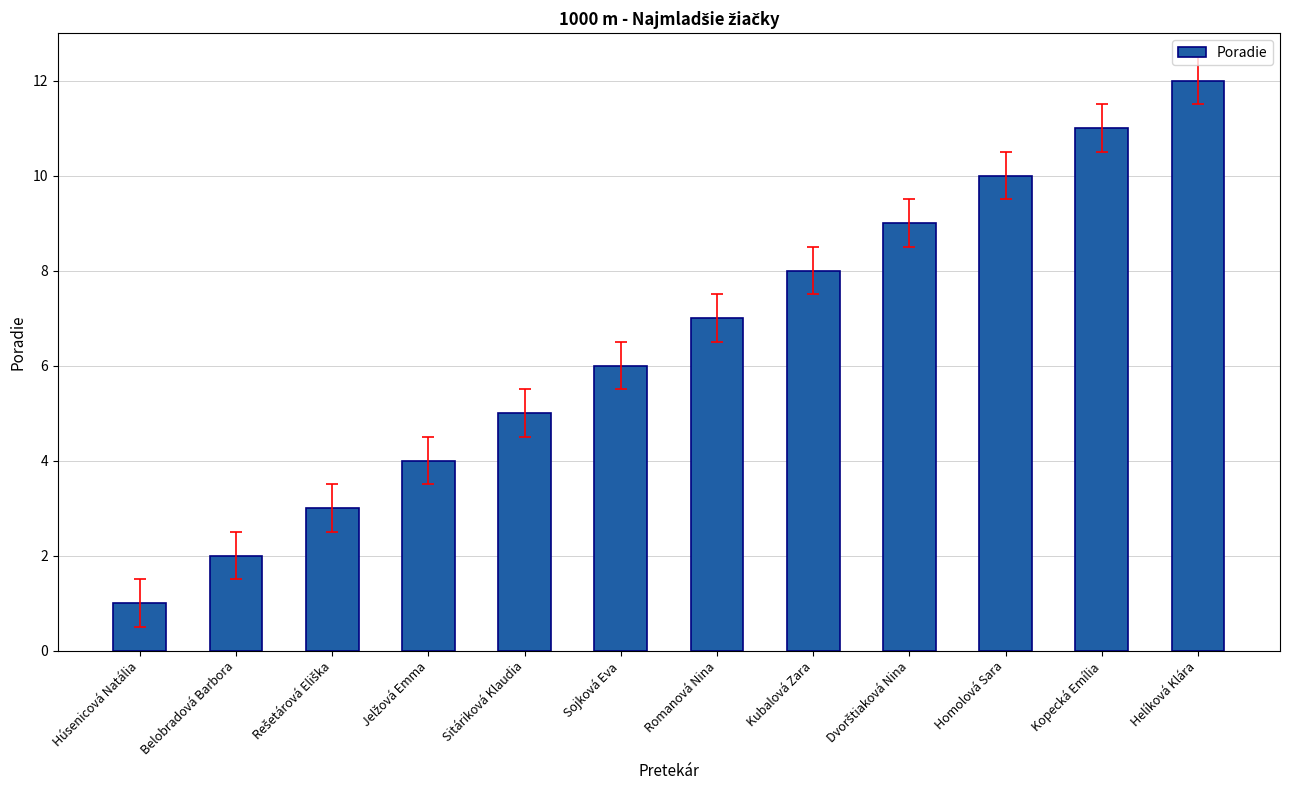

Approximately how many times larger is the value at Kubalová Zara compared to Sojková Eva?

1.3